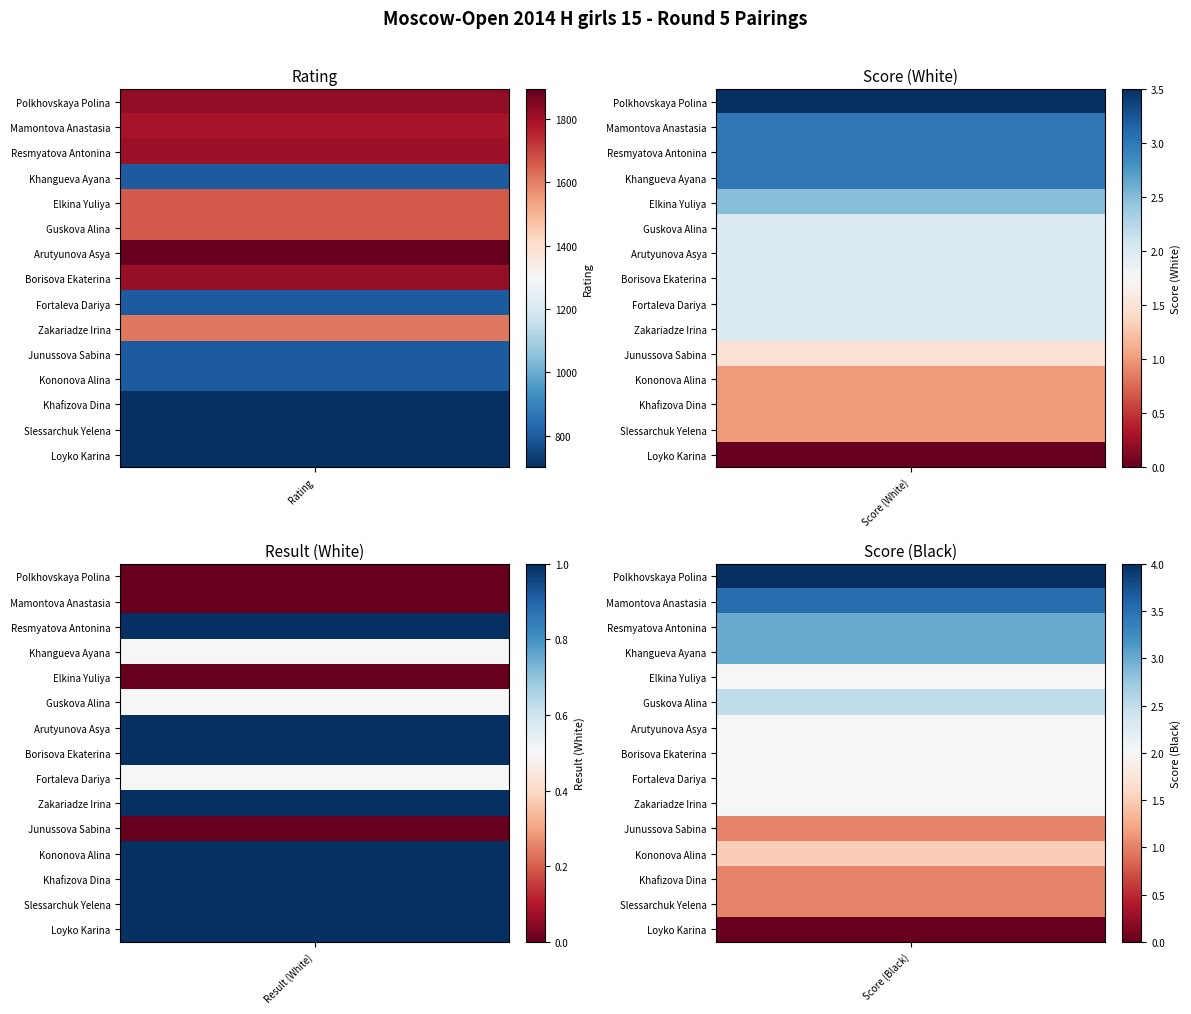

What is the maximum value shown in the chart?

1894.0